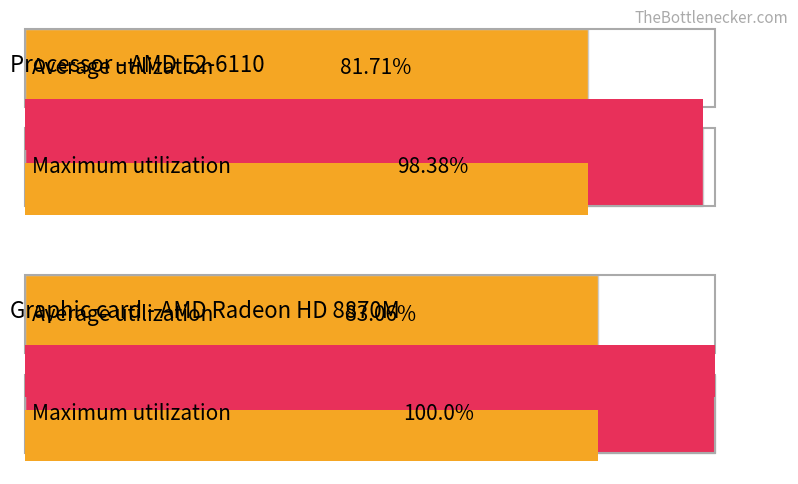

Which series has the largest total across all categories?

Maximum utilization